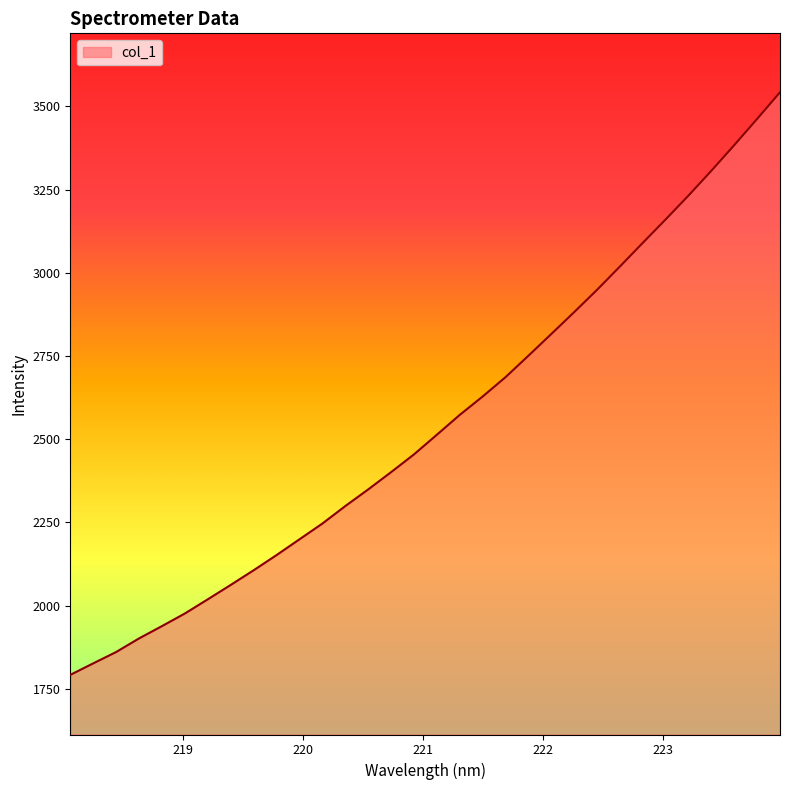

How many lines are shown in the chart?

1